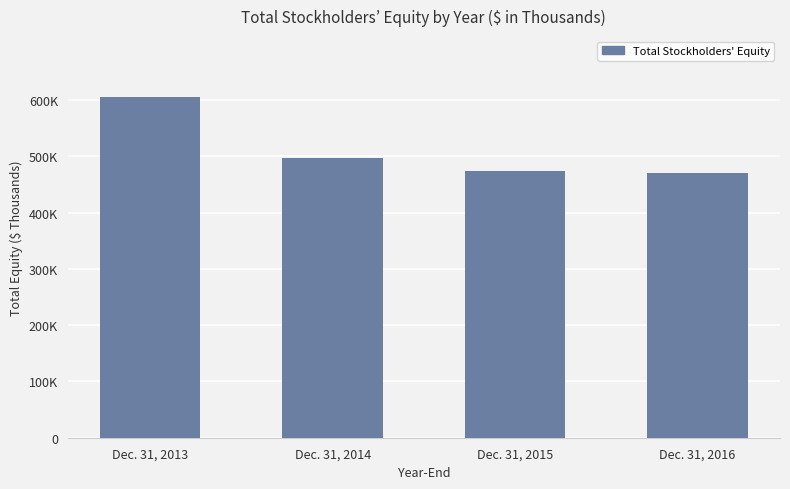

What is the smallest value displayed?

469873